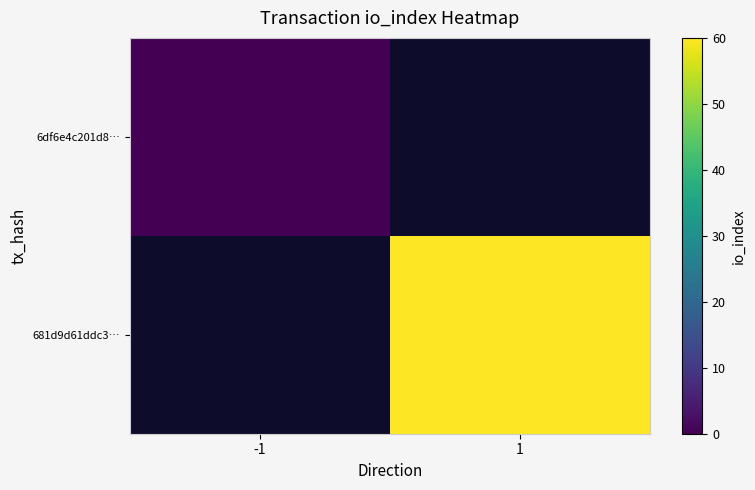

Read the 681d9d61ddc3… value at 1.

60.0